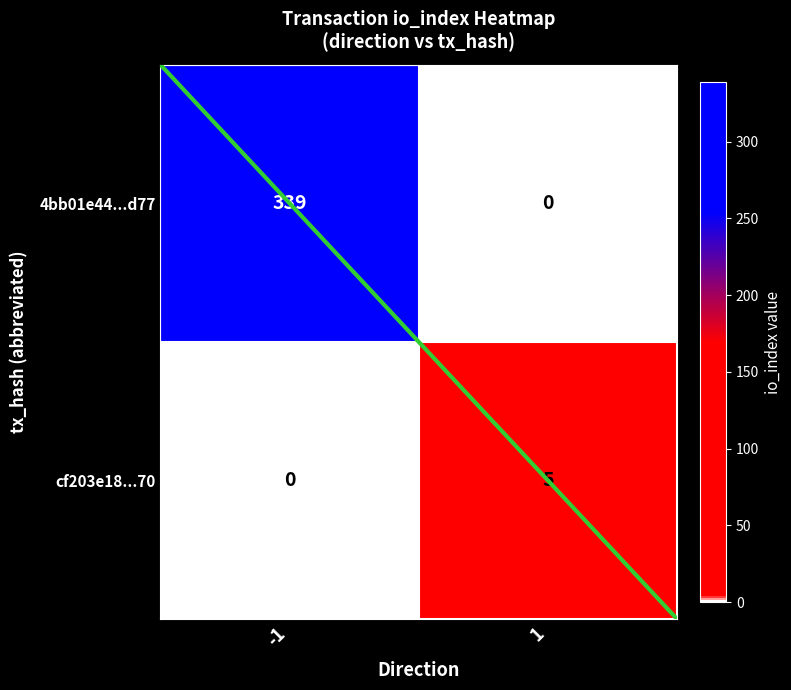

Reading right to left, what are all the values shown in this chart?

4bb01e44...d77: 1=0	-1=339
cf203e18...70: 1=5	-1=0